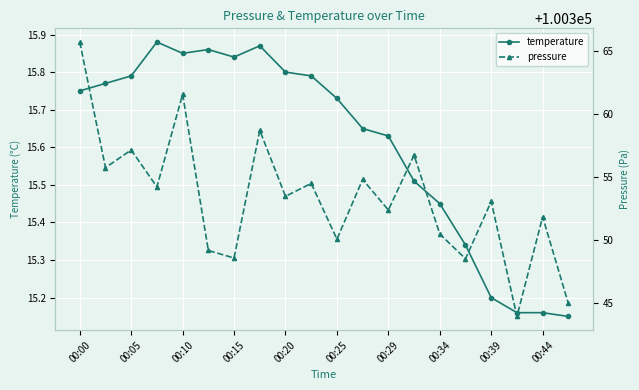

At which category does the chart reach its minimum across all series?

19